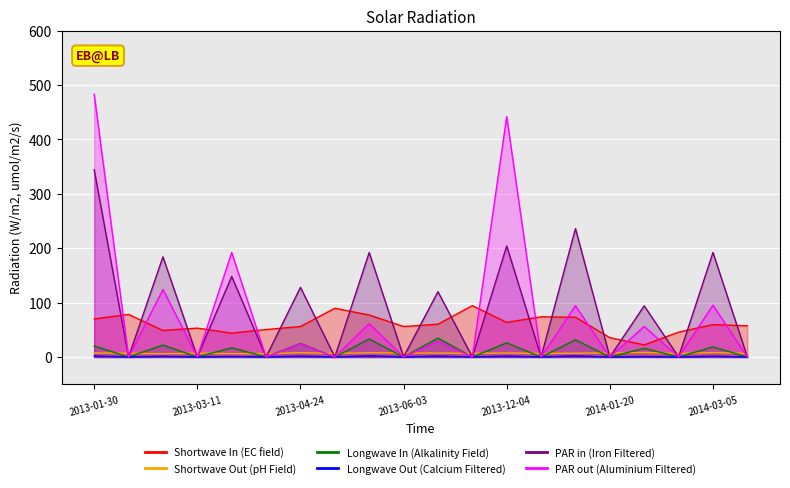

What is the difference between the maximum and minimum values in the Shortwave Out (pH Field) series?

2.3